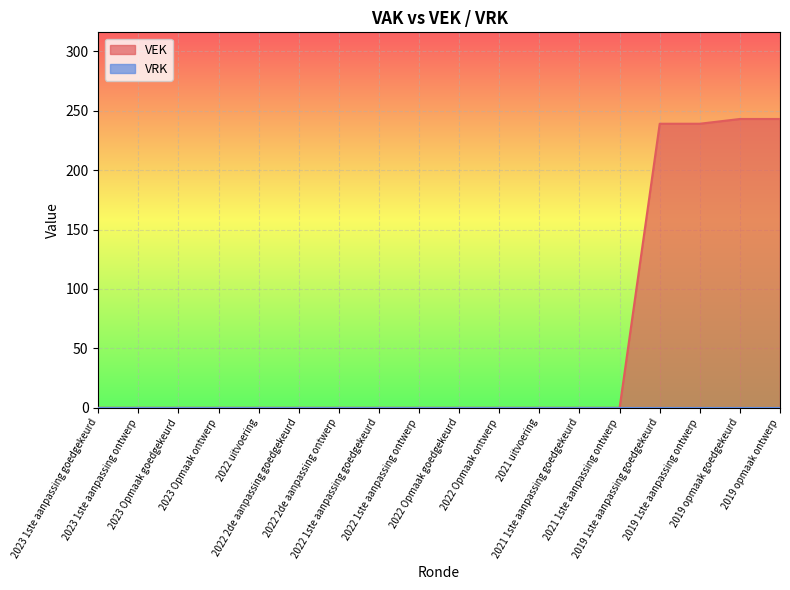

Is it true that the value at 2019 opmaak goedgekeurd is 243?

True